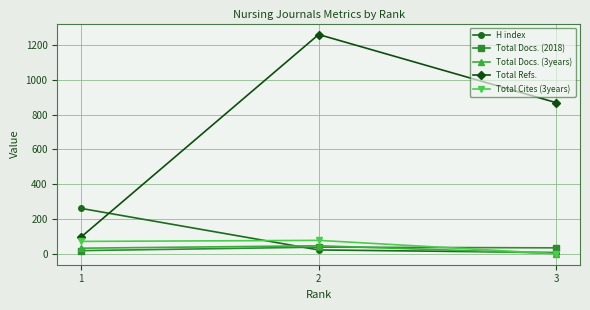

The Total Docs. (2018) series shows 34 at 3. True or false?

True